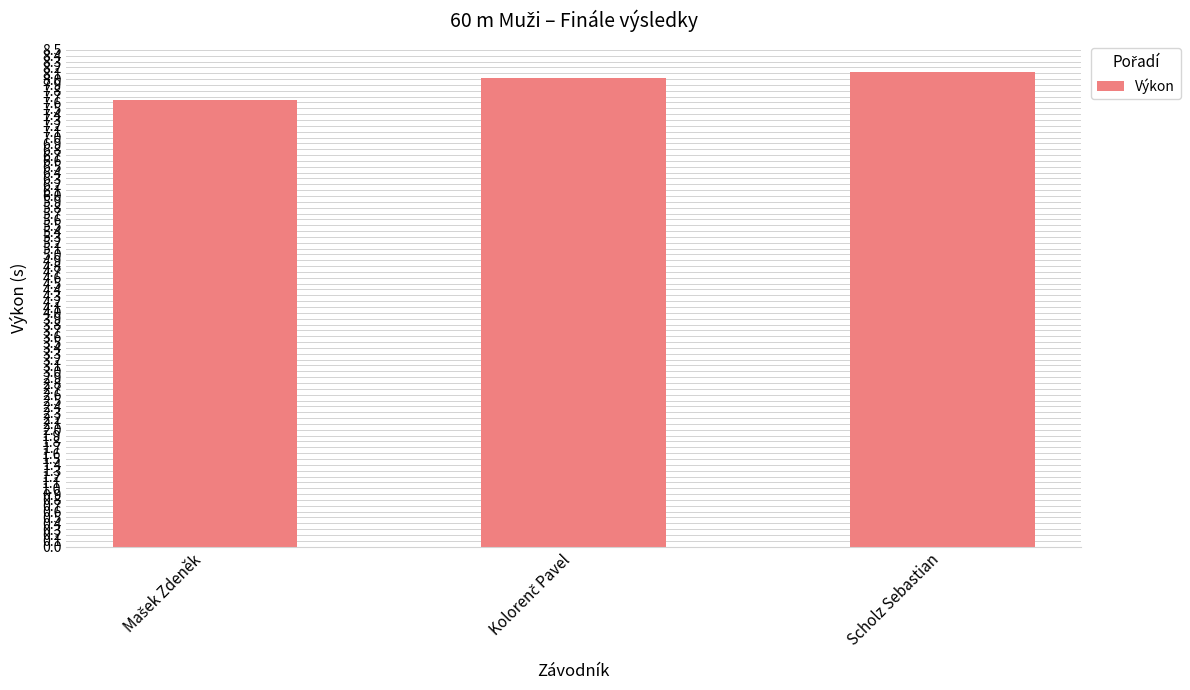

Which category has the highest value across all series?

Scholz Sebastian